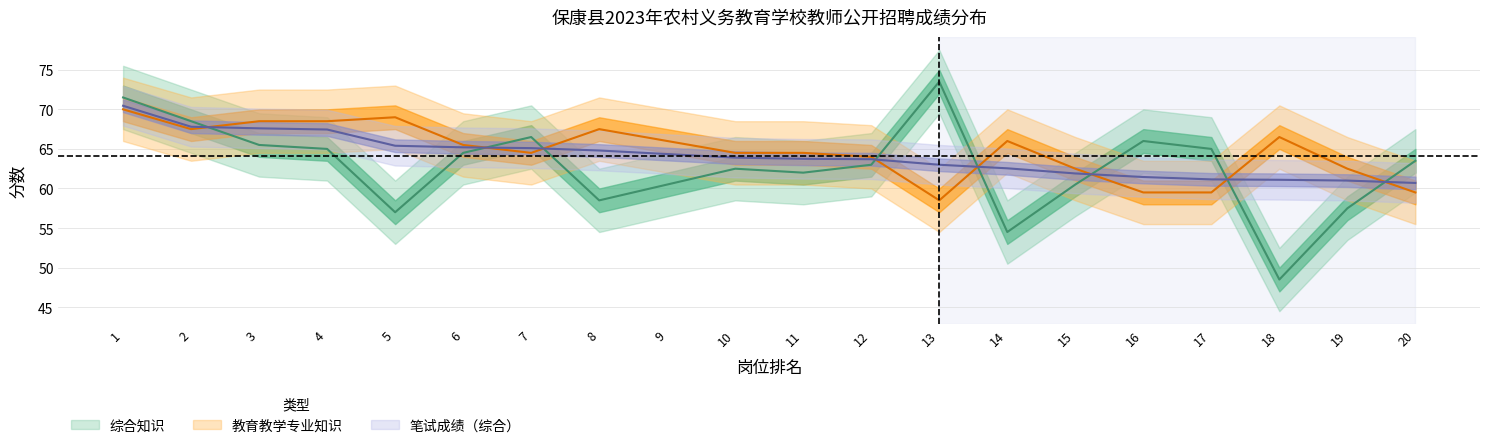

Rank the series at 9 from highest to lowest value.

教育教学专业知识, 笔试成绩, 综合知识